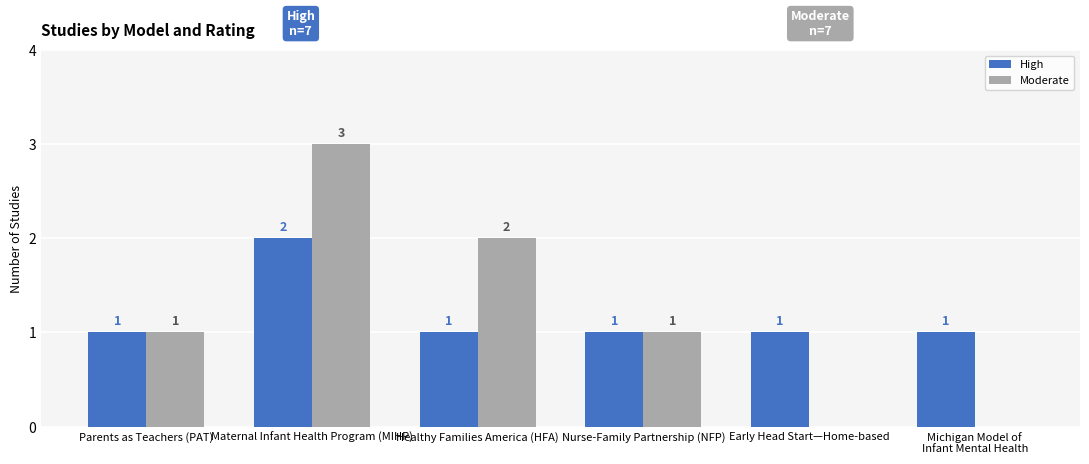

How many positive values does the Moderate series have?

4